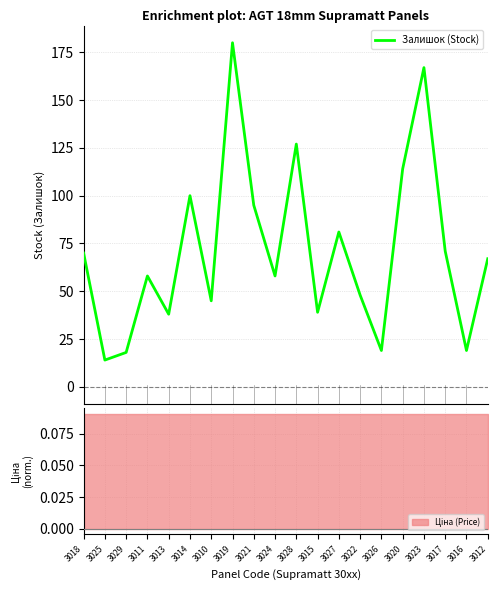

How many lines are shown in the chart?

1